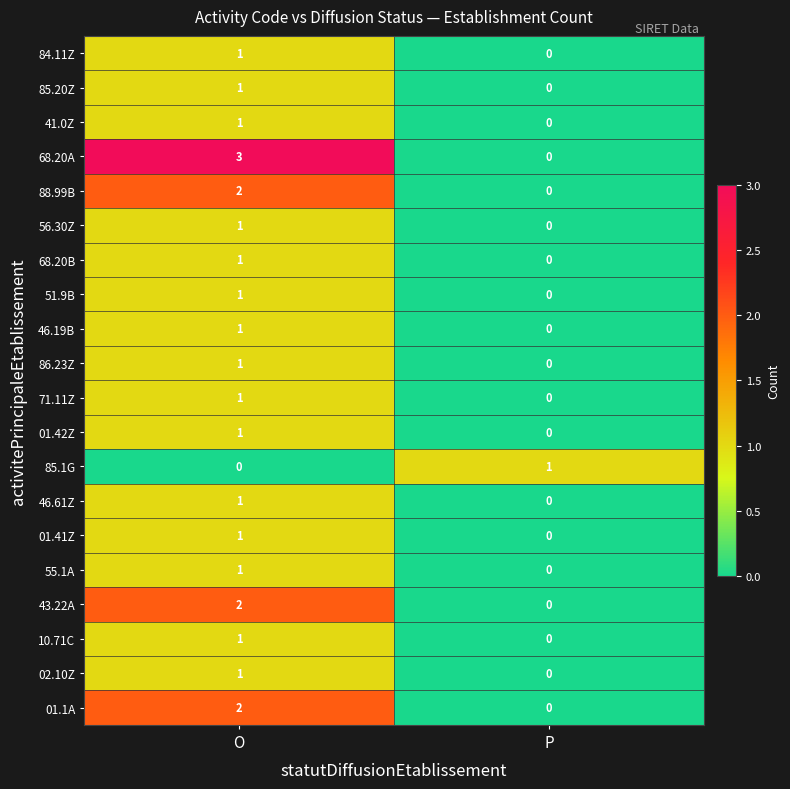

What is the total value across all series at O?

24